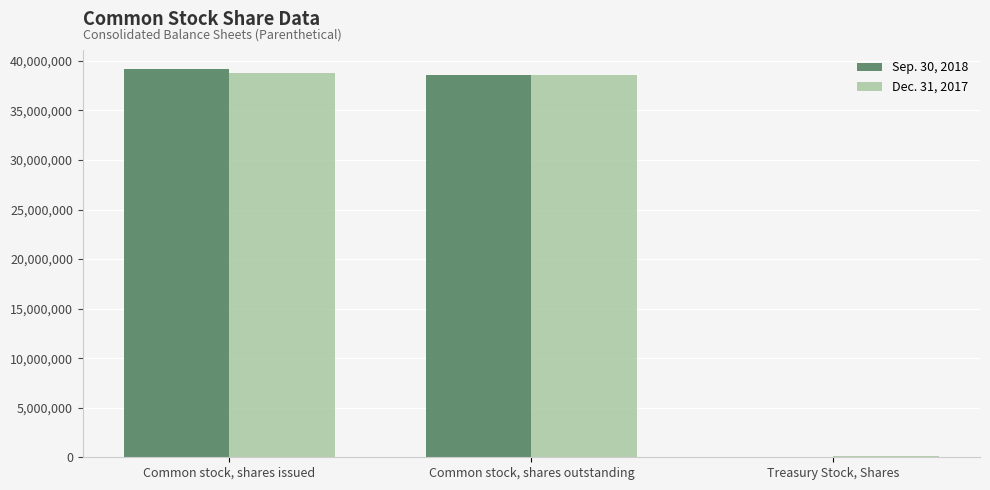

How many groups of bars are there?

3